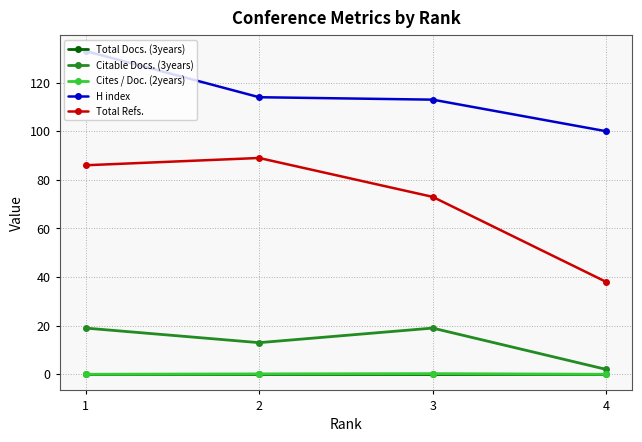

Rank the categories by Cites / Doc. (2years) value from lowest to highest.

4, 1, 2, 3